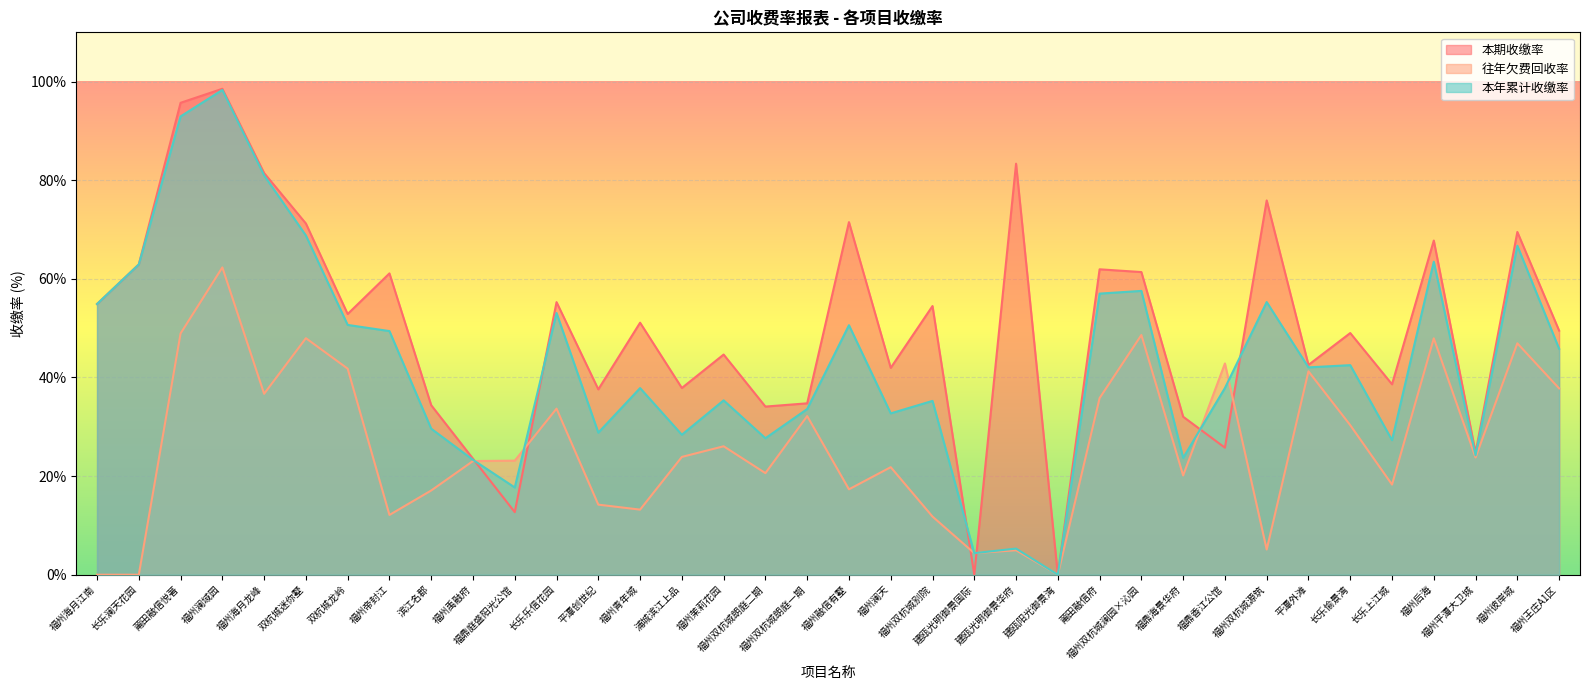

Rank the categories by 本期收缴率 value from lowest to highest.

建瓯光明御景国际, 建瓯阳光御景湾, 福鼎庭盛阳光公馆, 福州禹融府, 福州平潭大卫城, 福鼎香江公馆, 福鼎海景华府, 福州双杭城朗庭二期, 滨江名郡, 福州双杭城朗庭一期, 平潭创世纪, 浦城滨江上品, 长乐上江城, 福州澜天, 平潭外滩, 福州茉莉花园, 长乐愉景湾, 福州王庄A1区, 福州青年城, 双杭城龙岭, 福州双杭城别院, 福州海月江南, 长乐乐信花园, 福州帝封江, 福州双杭城澜园×沁园, 莆田融信府, 长乐澜天花园, 福州后海, 福州彼岸城, 双杭城迷你墅, 福州融信有墅, 福州双杭城源筑, 福州海月龙峰, 建瓯光明御景华府, 莆田融信悦著, 福州澜域园